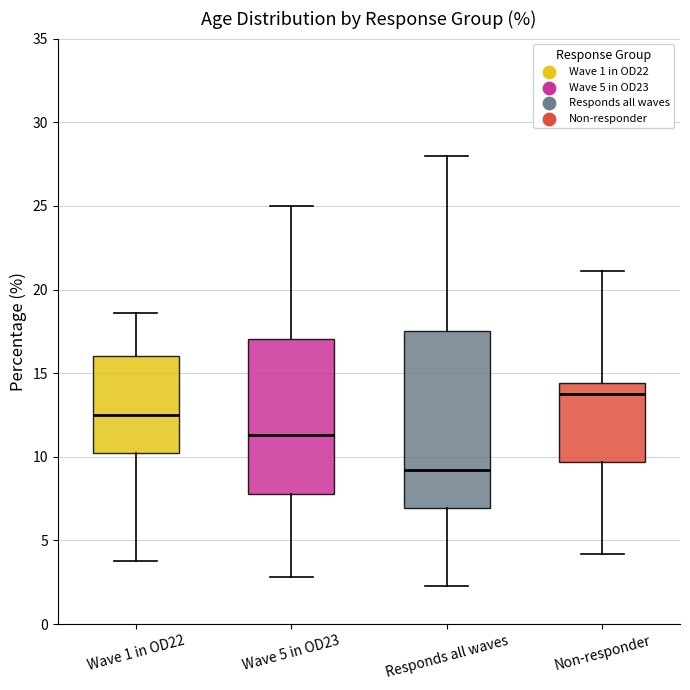

Which box has the highest median line?

Non-responder